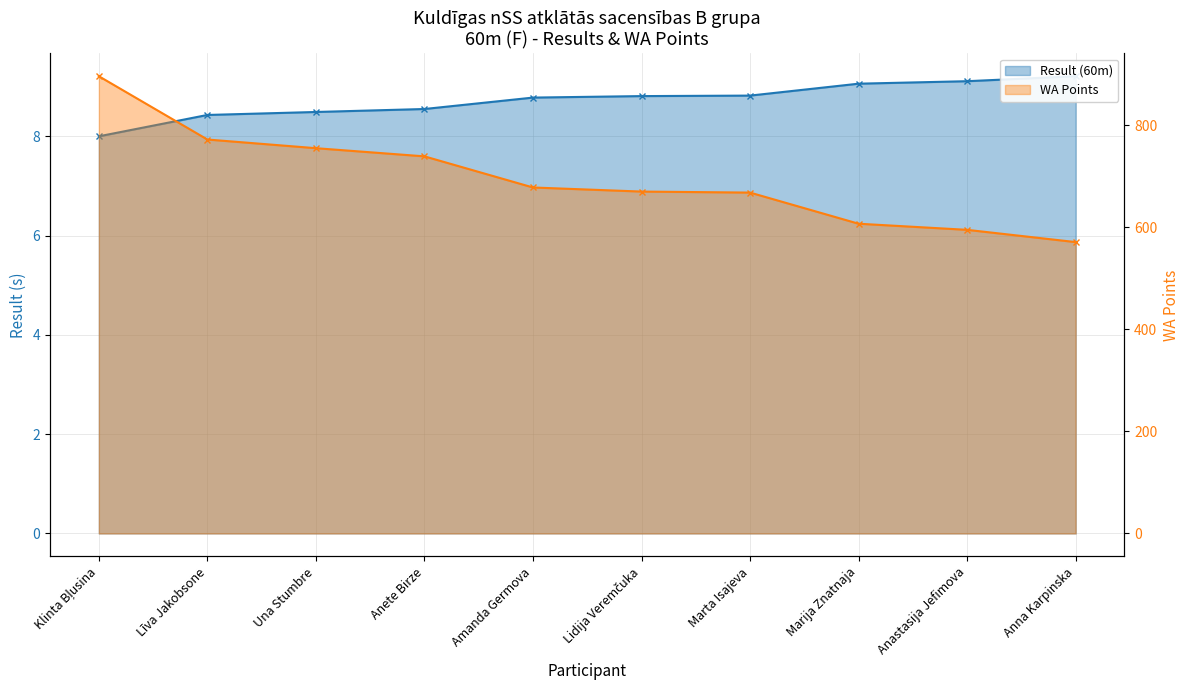

What is the sum of all WA Points values?

6951.0